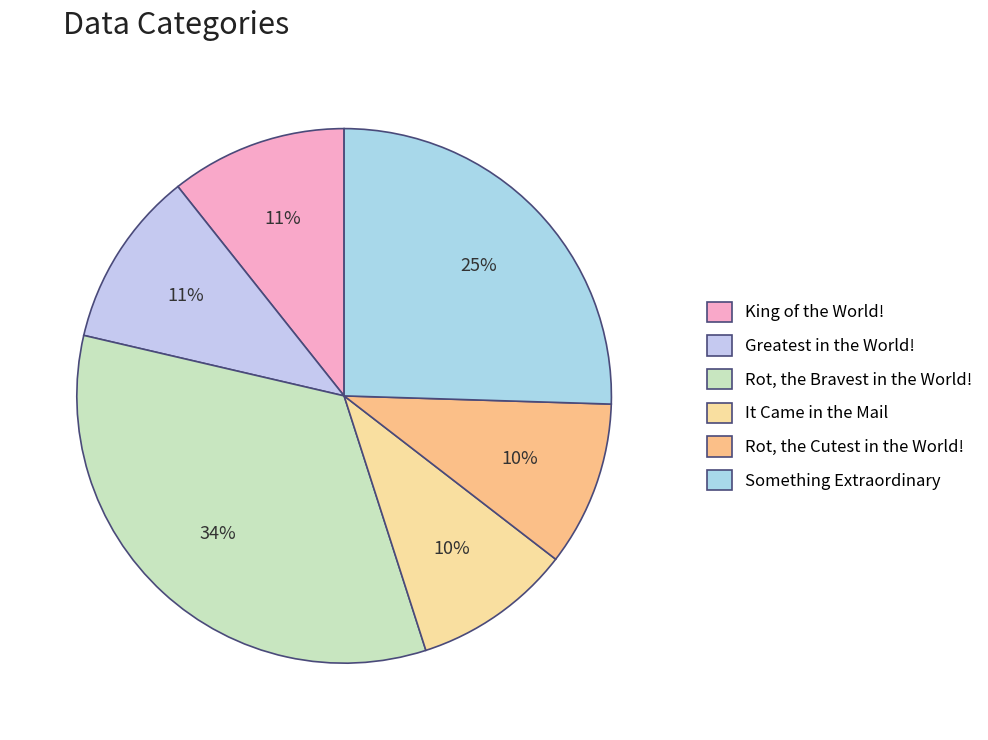

True or false: It Came in the Mail accounts for 10% of the total.

True